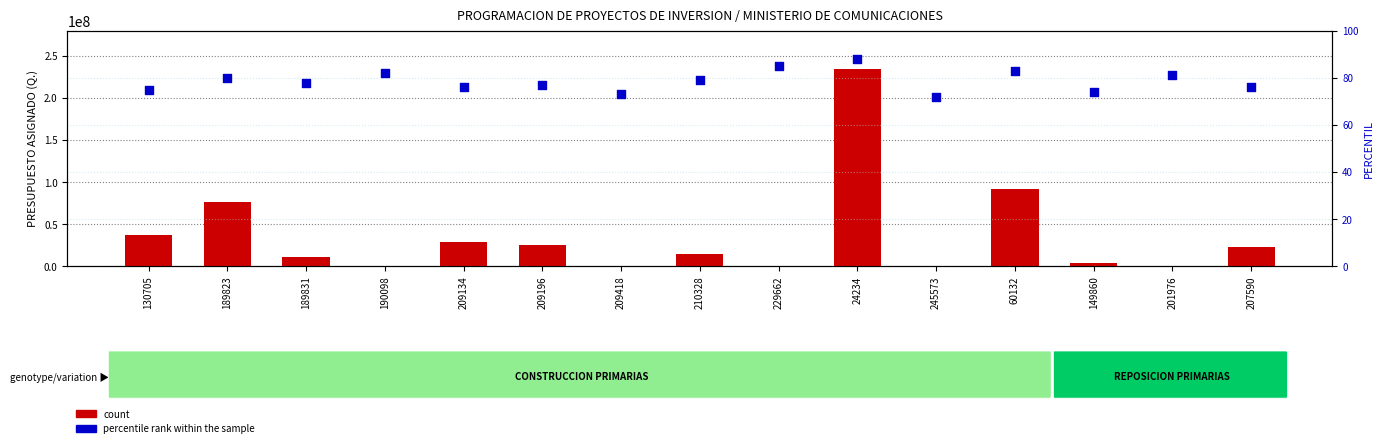

Which series has the largest Y range (max minus min)?

count